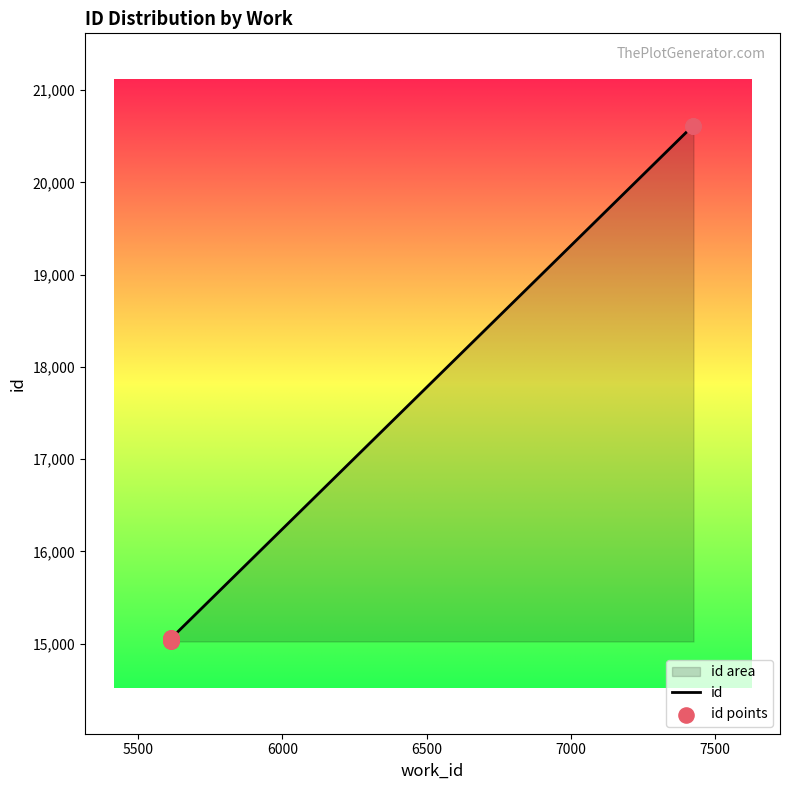

Which series contains the lowest Y value?

id